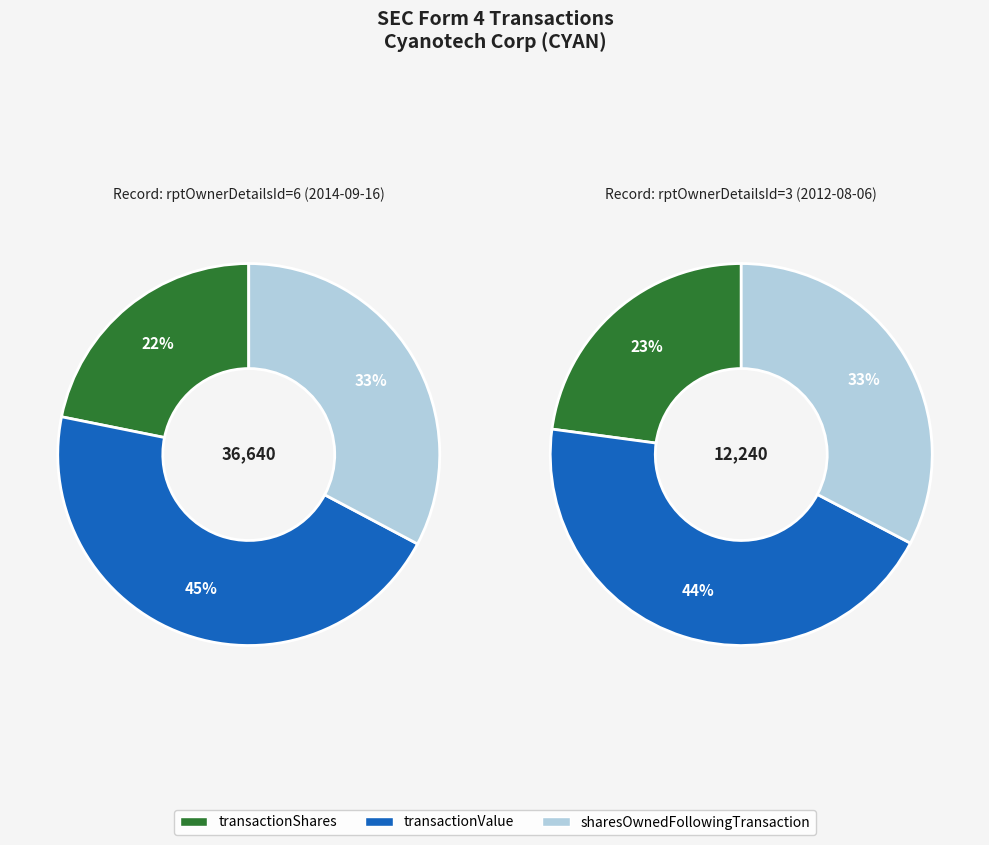

To the nearest percent, what is the combined percentage of 2014-09-16 (rptOwnerDetailsId=6) and 2012-08-06 (rptOwnerDetailsId=3)?

100%